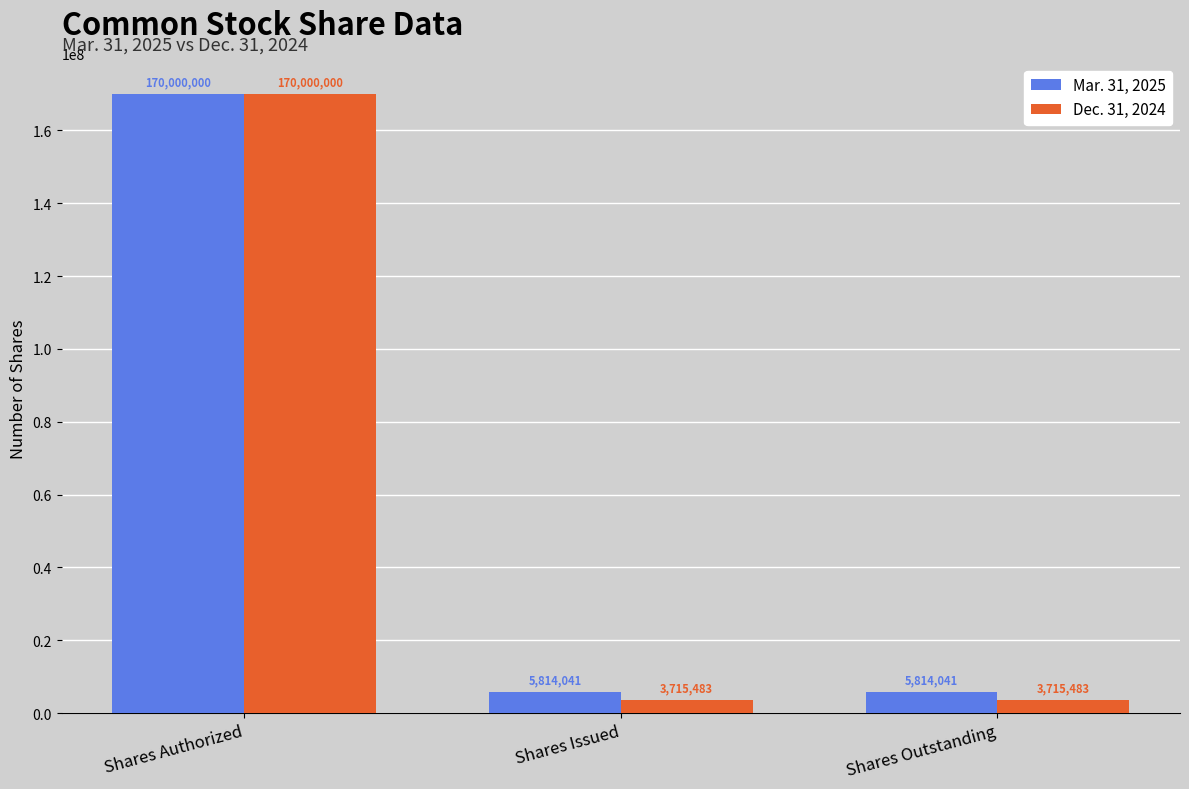

What is the lowest value of the Mar. 31, 2025 series?

5814041